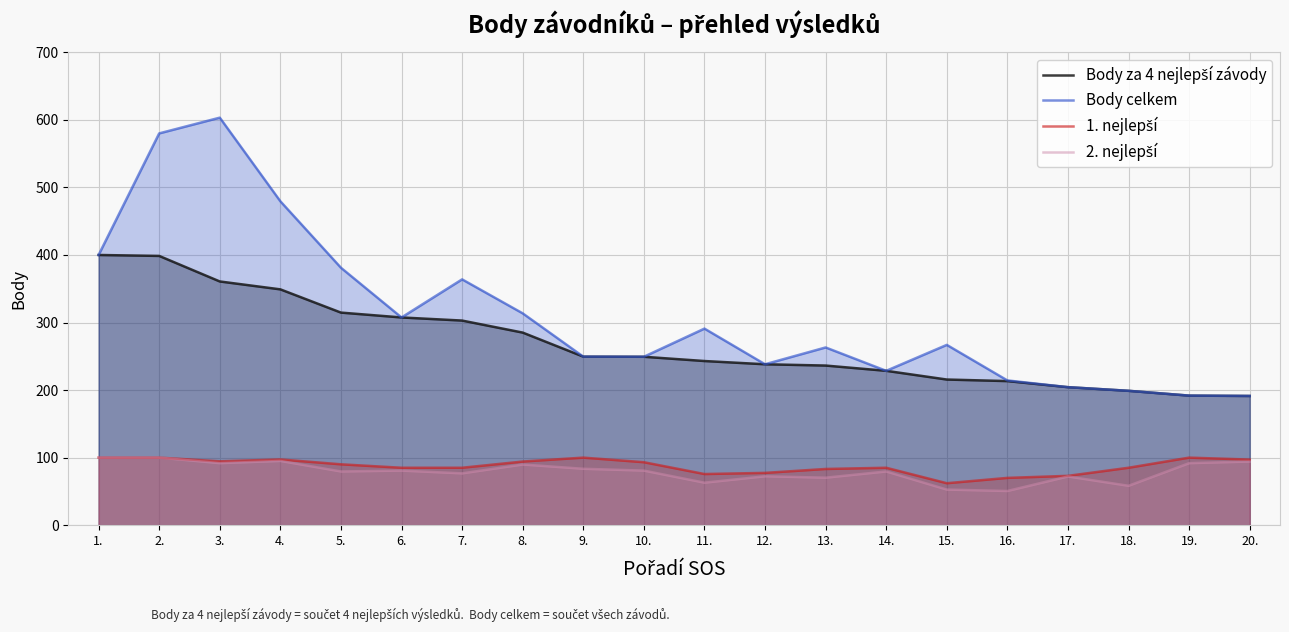

How many series are shown in this chart?

4